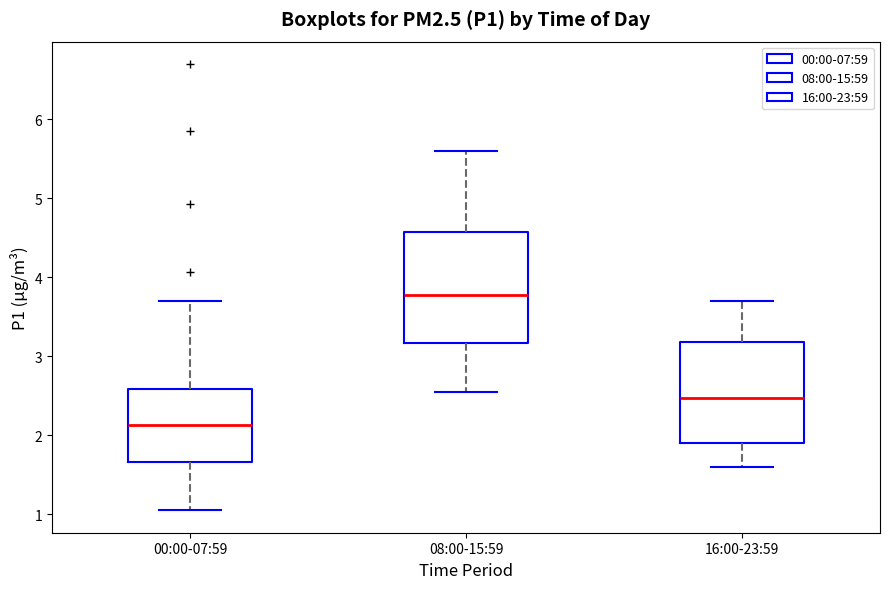

Which box has the lowest median line?

00:00-07:59